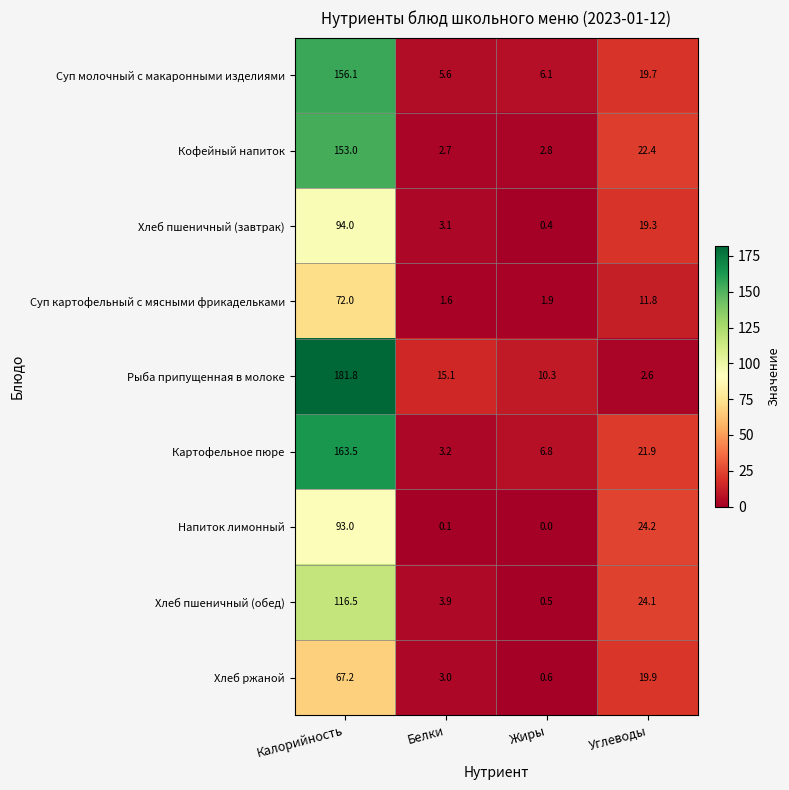

Which series has the largest total across all categories?

Рыба припущенная в молоке